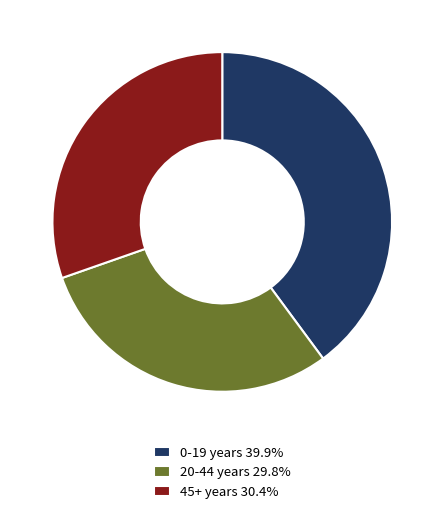

Count the number of slices in the pie.

3